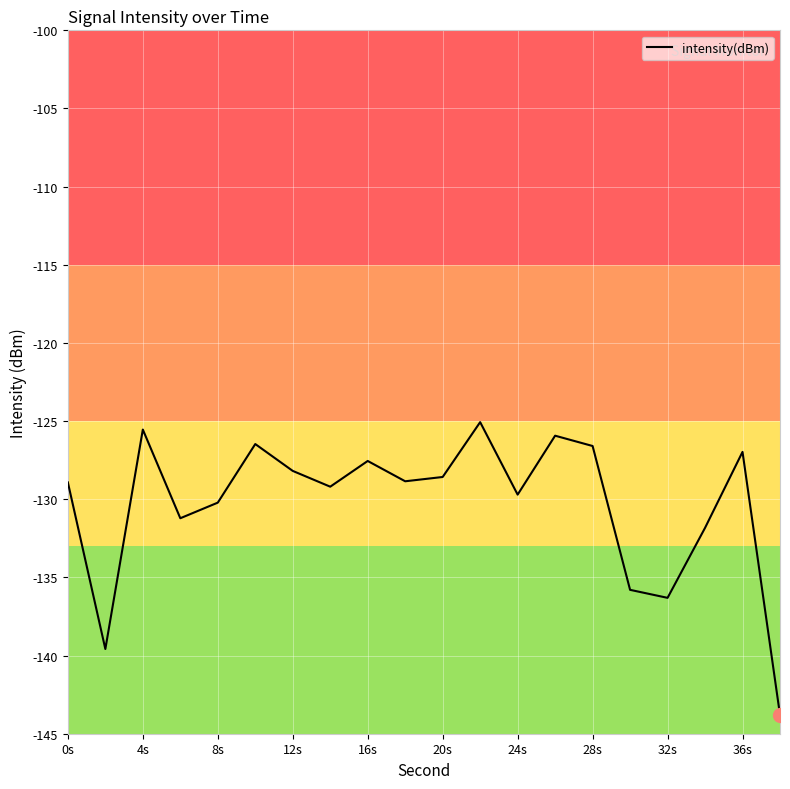

What is the difference between the maximum and minimum values?

18.7